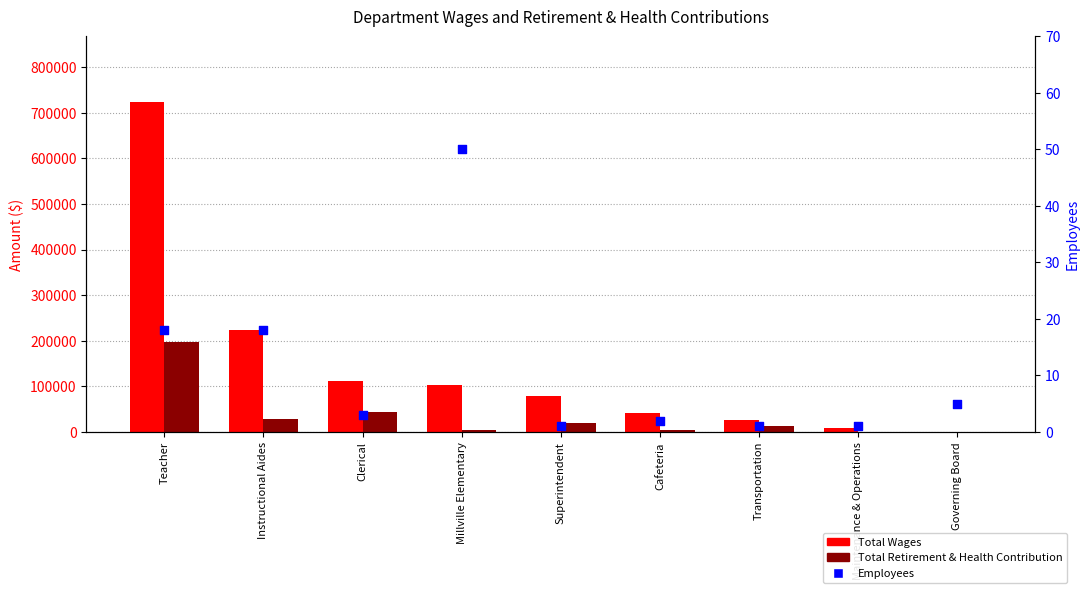

At which category is the sum across all series the highest?

Teacher